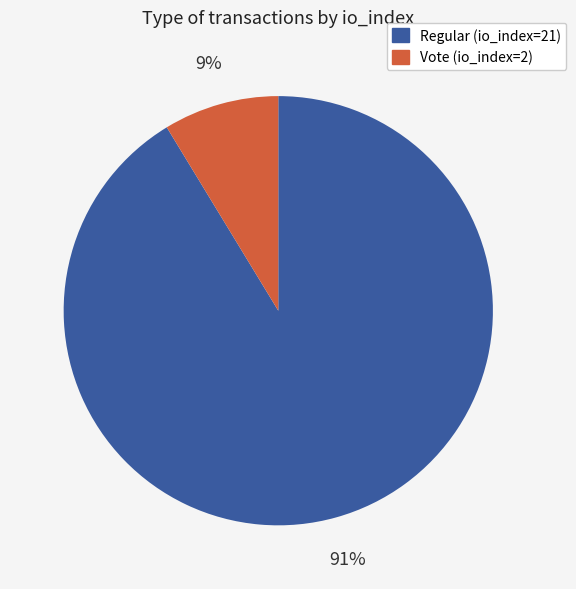

Do Regular (io_index=21) and Vote (io_index=2) together represent more than half of the pie?

Yes